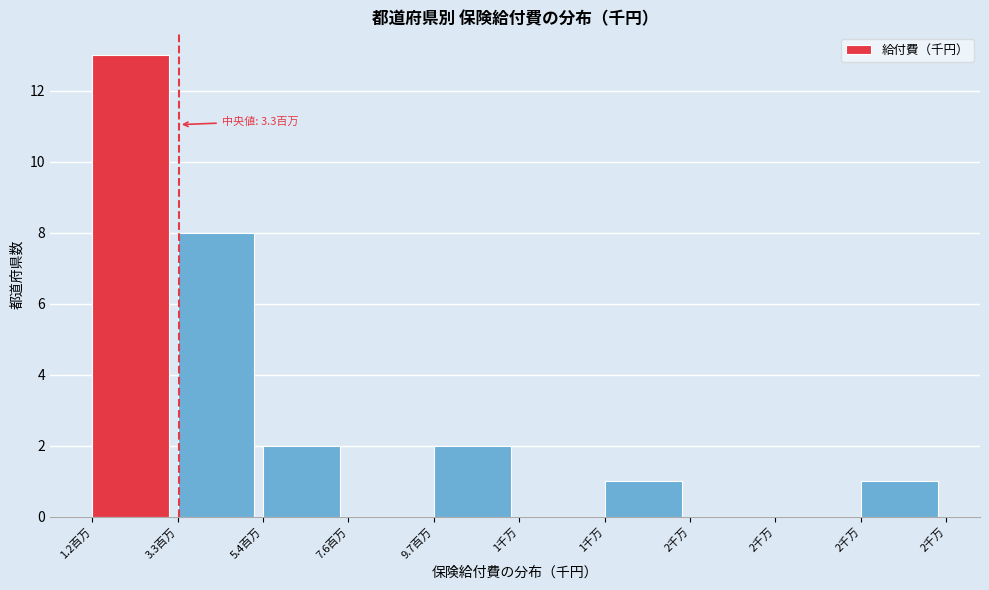

Are the bars horizontal?

No